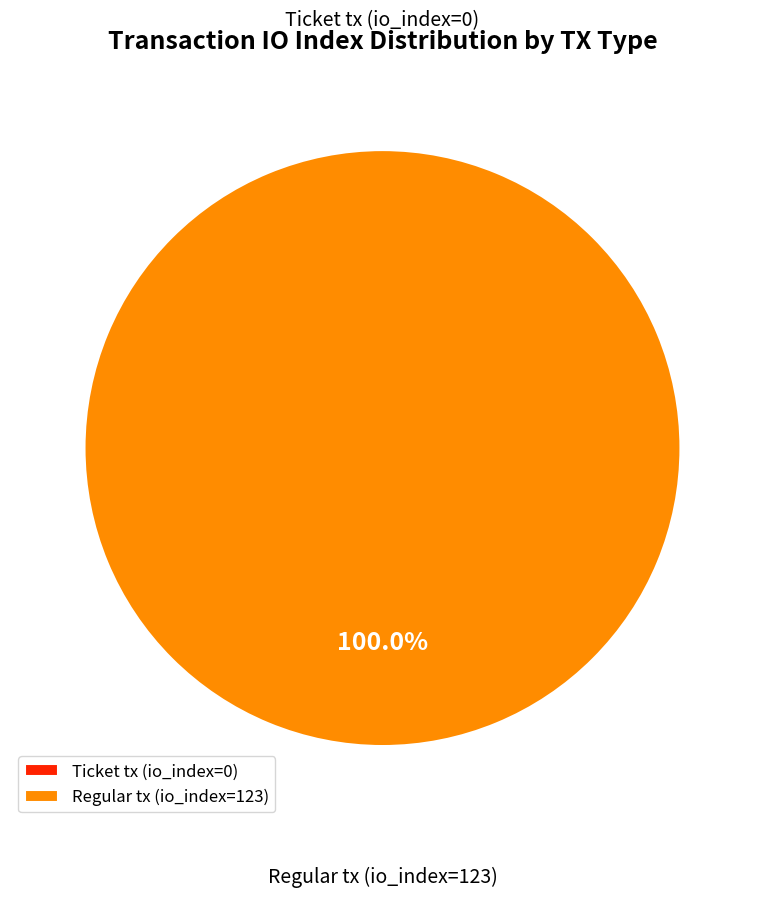

How many slices are in this pie chart?

2